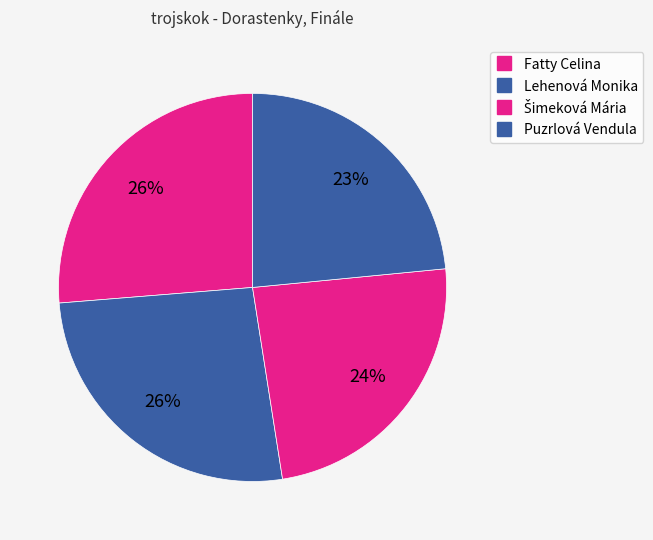

How many segments does this pie chart have?

4